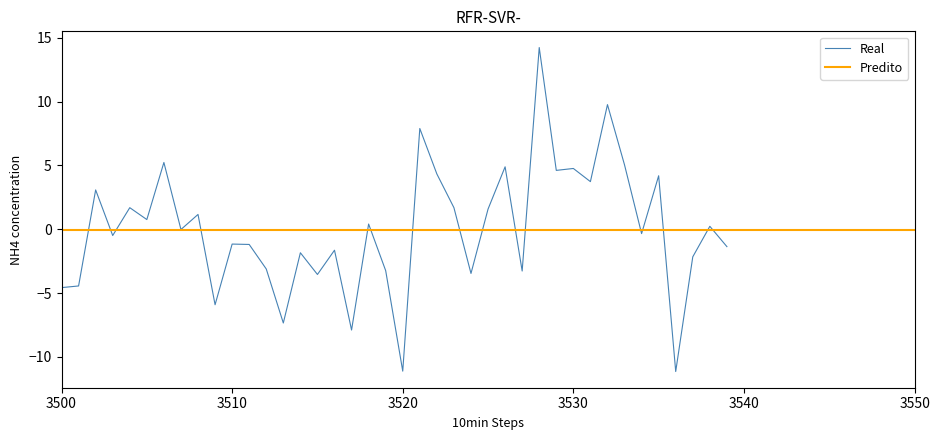

Is it true that Real equals -0.9 at 3500?

False